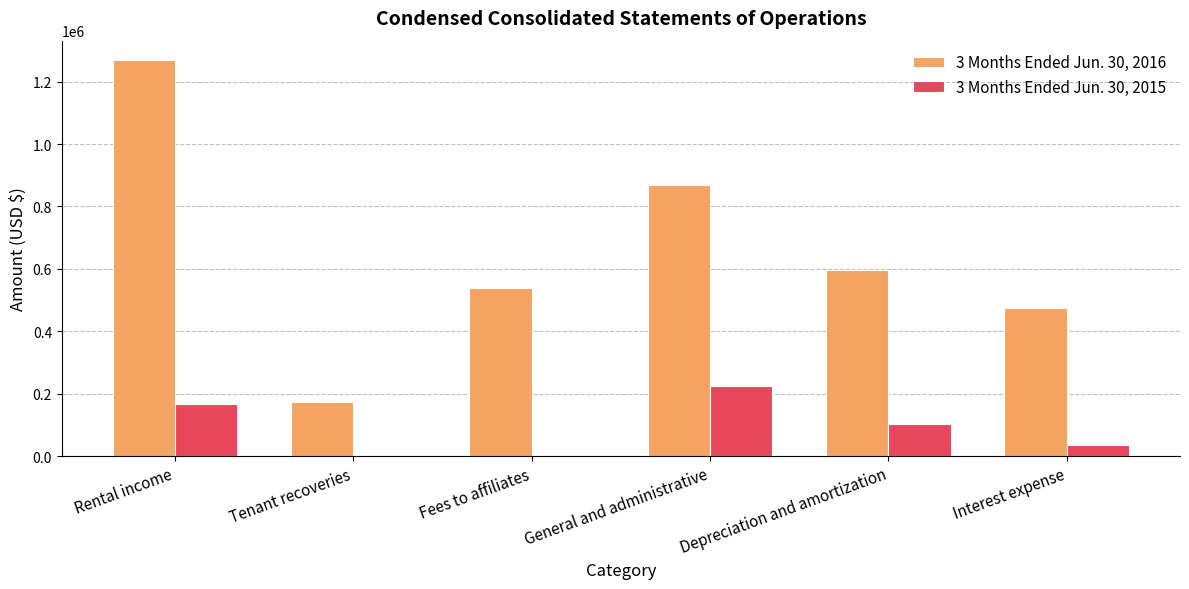

Is the value of 3 Months Ended Jun. 30, 2016 at Tenant recoveries greater than the value of 3 Months Ended Jun. 30, 2015 at Fees to affiliates?

Yes